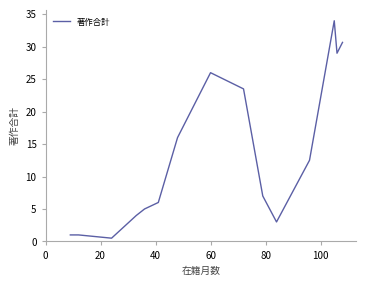

What is the difference between the maximum and minimum values?

33.5